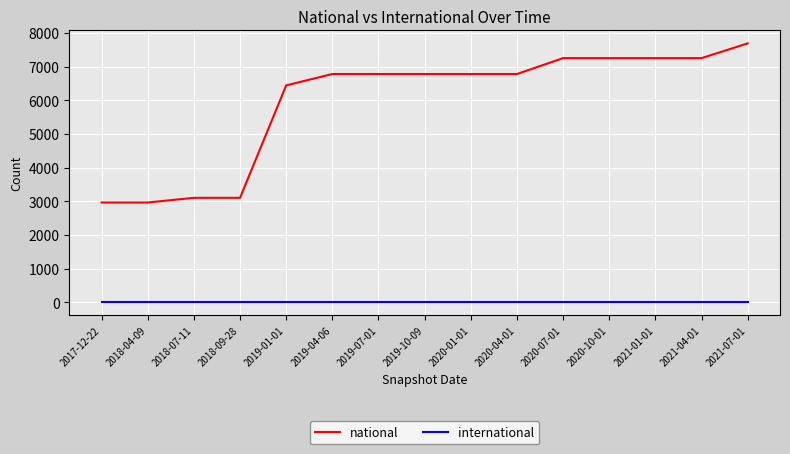

Count the number of data series in this chart.

2